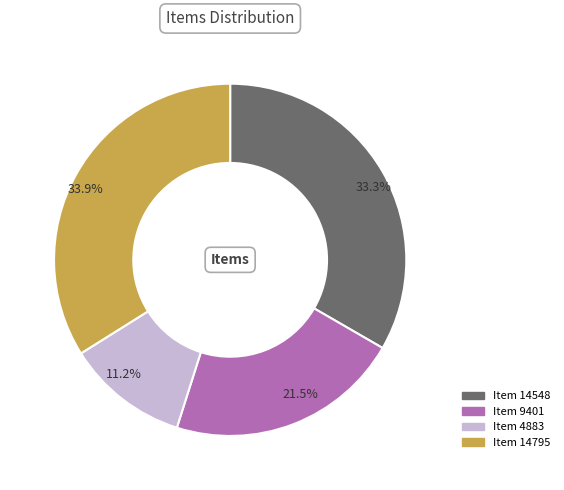

How many segments does this pie chart have?

4